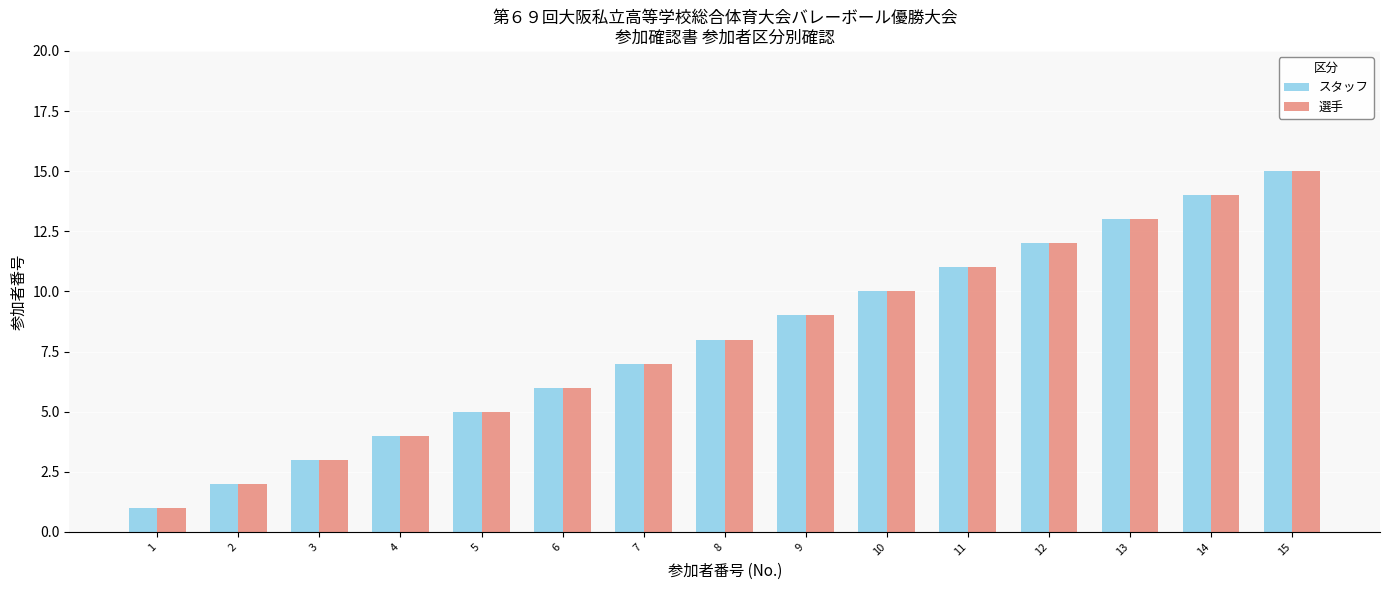

Is it true that スタッフ equals 15 at 15?

True